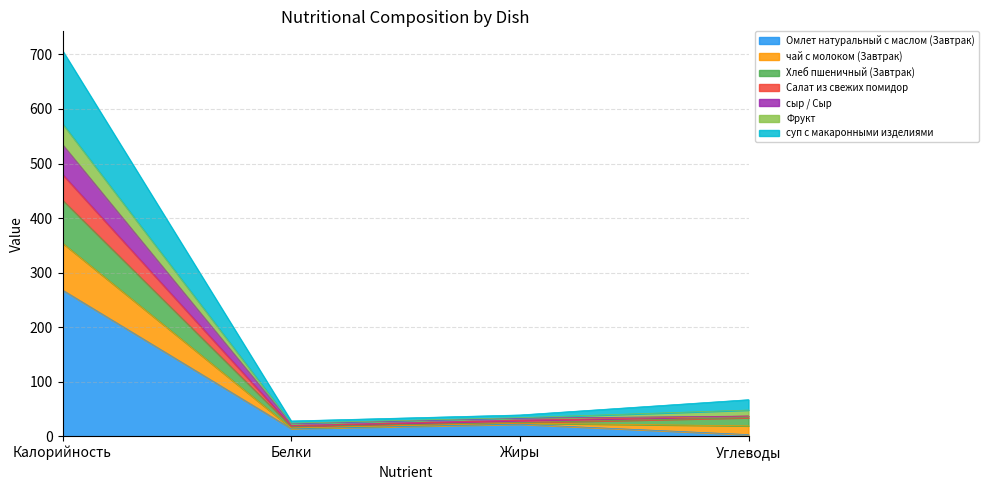

The value of Хлеб пшеничный (Завтрак) at Калорийность is 395. True or false?

False